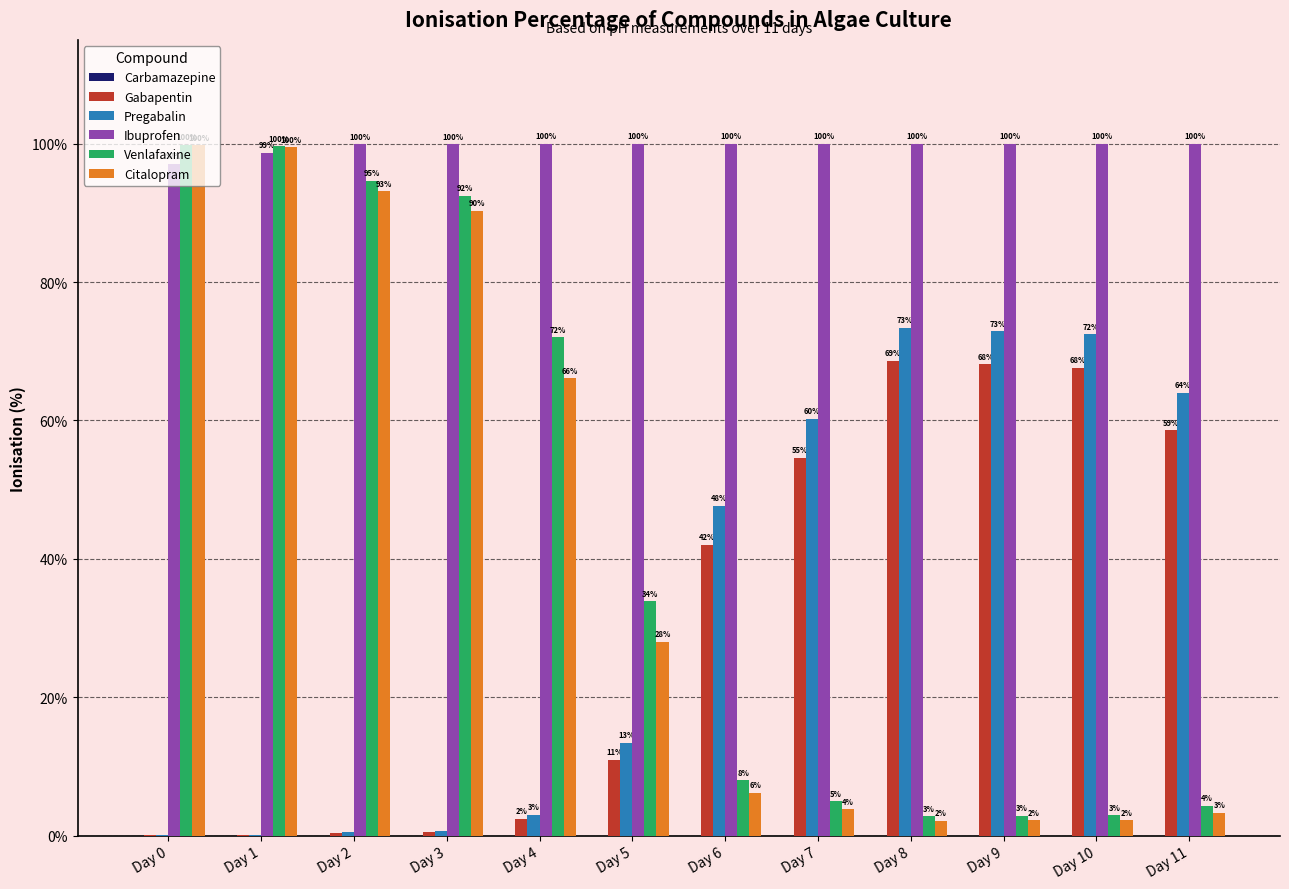

What is the maximum value for Citalopram?

99.8